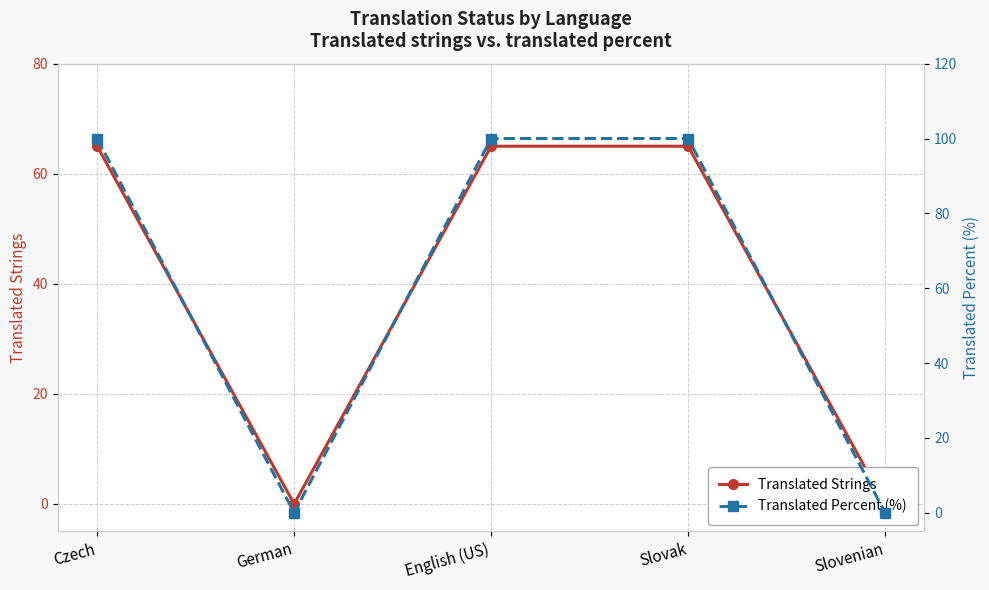

At how many categories does at least one series exceed 7?

3